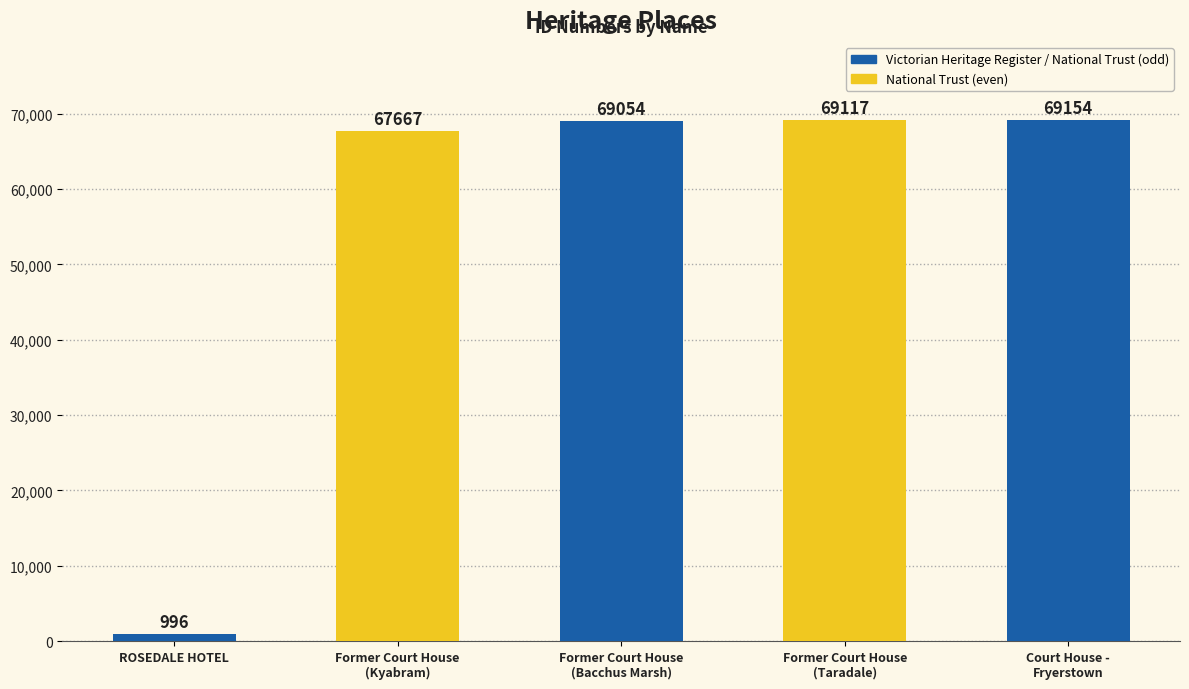

What is the difference between the maximum and minimum values?

68158